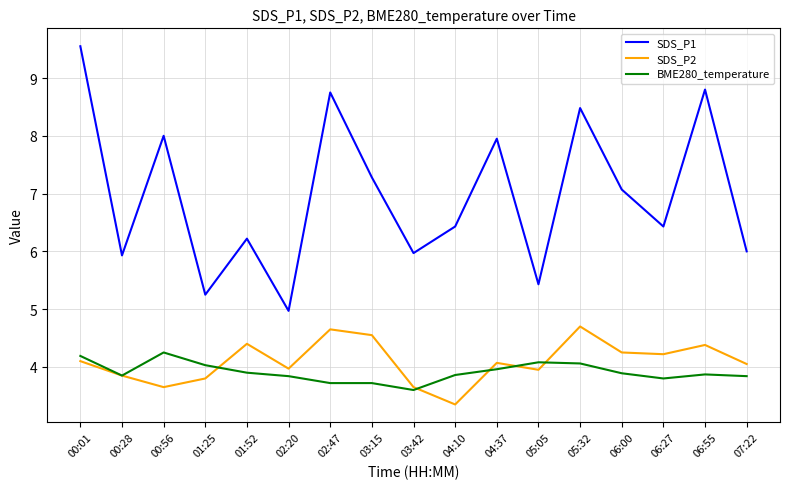

Between 05:32 and 07:22, which series saw the biggest shift?

SDS_P1